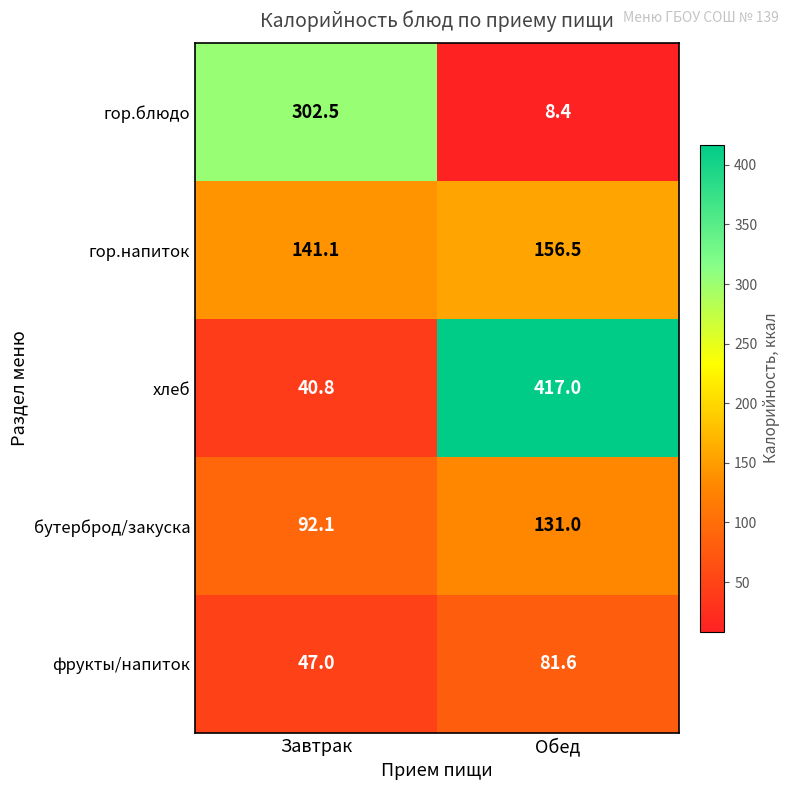

What is the average value of the фрукты/напиток series?

64.3